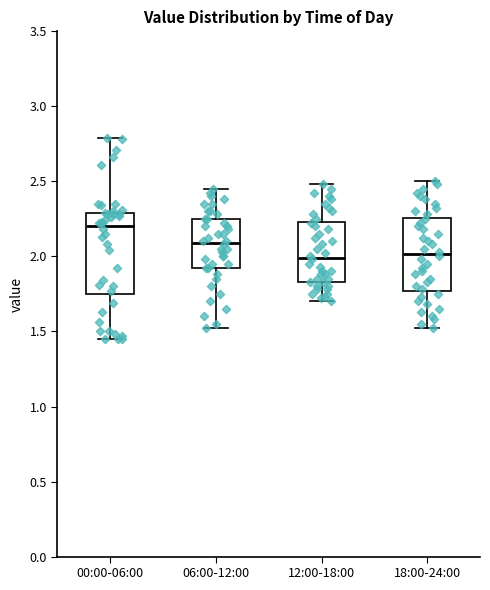

Reading left to right, transcribe this box plot: for each box, give where its median line is, the range the box spans, and where its two whiskers end, as read against the y-axis. The values are not printed on the chart, so give them approximately, as read against the axis.

00:00-06:00: median 2.20, box 1.75 to 2.30, whiskers 1.45 to 2.80
06:00-12:00: median 2.10, box 1.90 to 2.25, whiskers 1.50 to 2.45
12:00-18:00: median 2.00, box 1.85 to 2.25, whiskers 1.70 to 2.50
18:00-24:00: median 2.00, box 1.75 to 2.25, whiskers 1.50 to 2.50